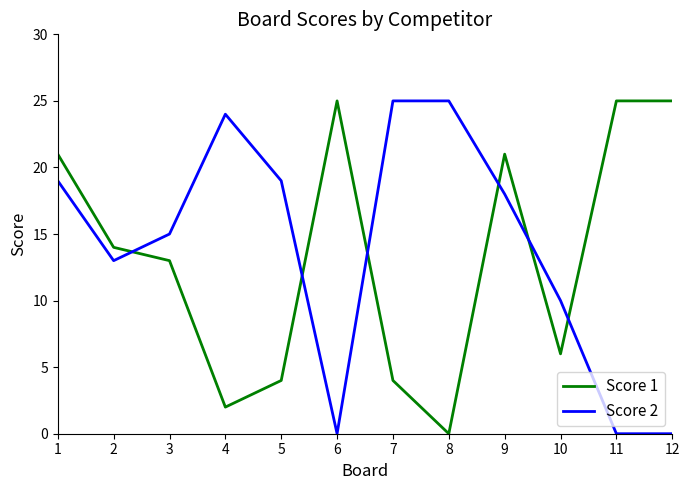

What is the total value across all series at 3?

28